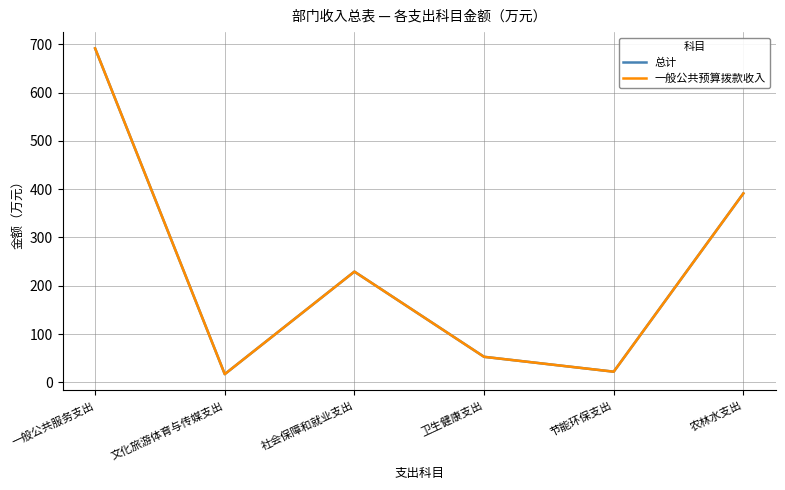

Rank the series by their maximum value, from lowest to highest.

总计, 一般公共预算拨款收入